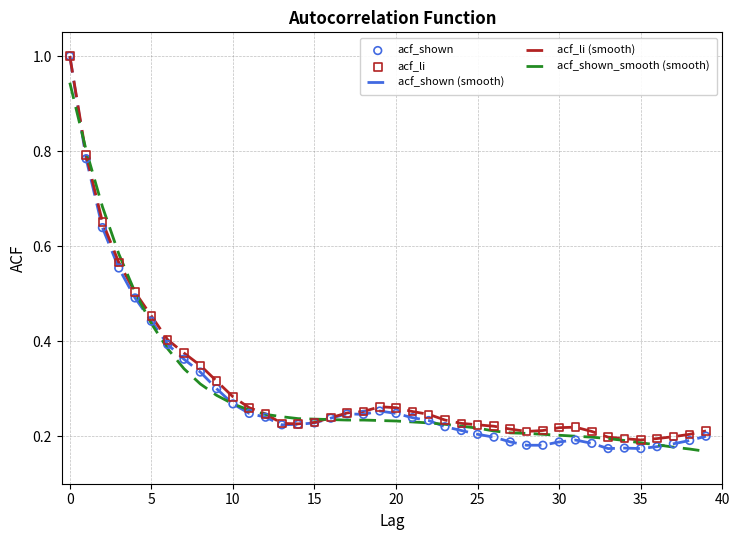

At how many categories does at least one series exceed 0?

40